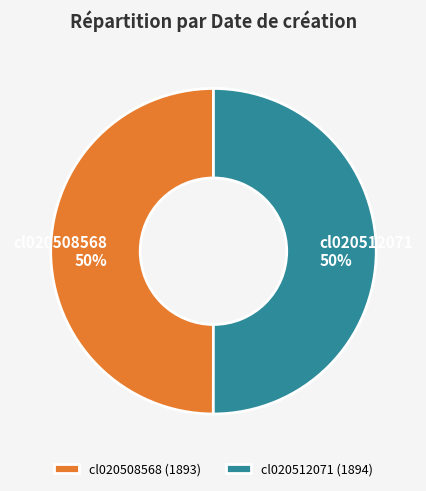

Combined, do cl020512071 and cl020508568 account for over 50%?

Yes